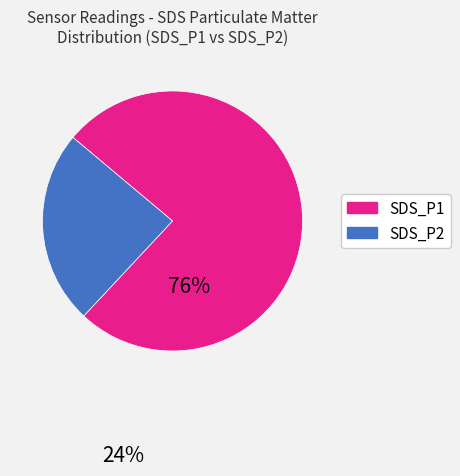

Between SDS_P1 and SDS_P2, which is larger?

SDS_P1